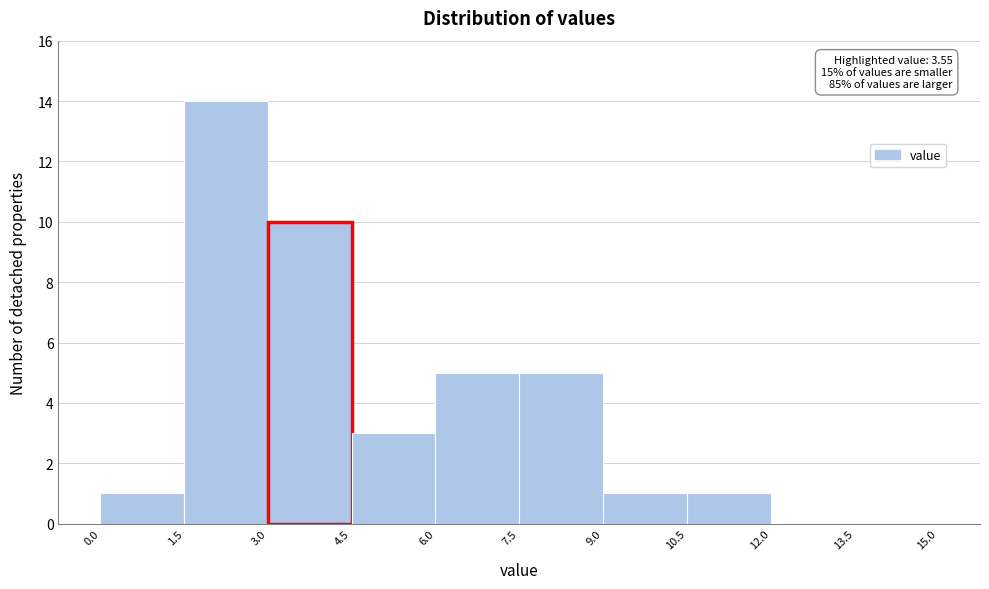

Which range on the x-axis has the tallest bar?

1.5 to 3.0